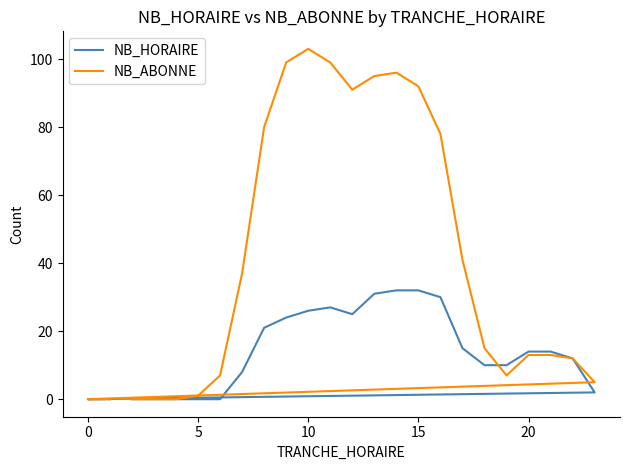

What is the label of the 2nd point from the right?

22